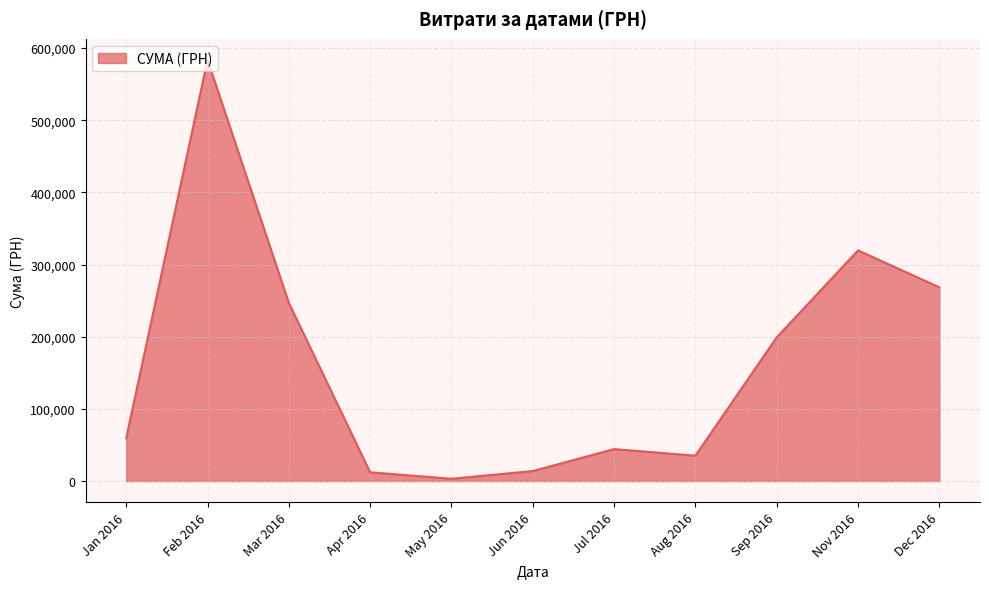

What is the difference between the maximum and minimum values?

580399.0